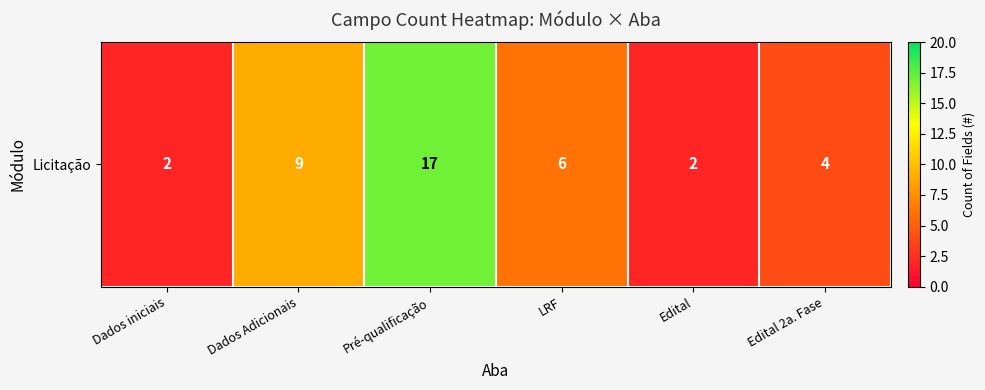

Between Edital and Edital 2a. Fase, which is larger?

Edital 2a. Fase